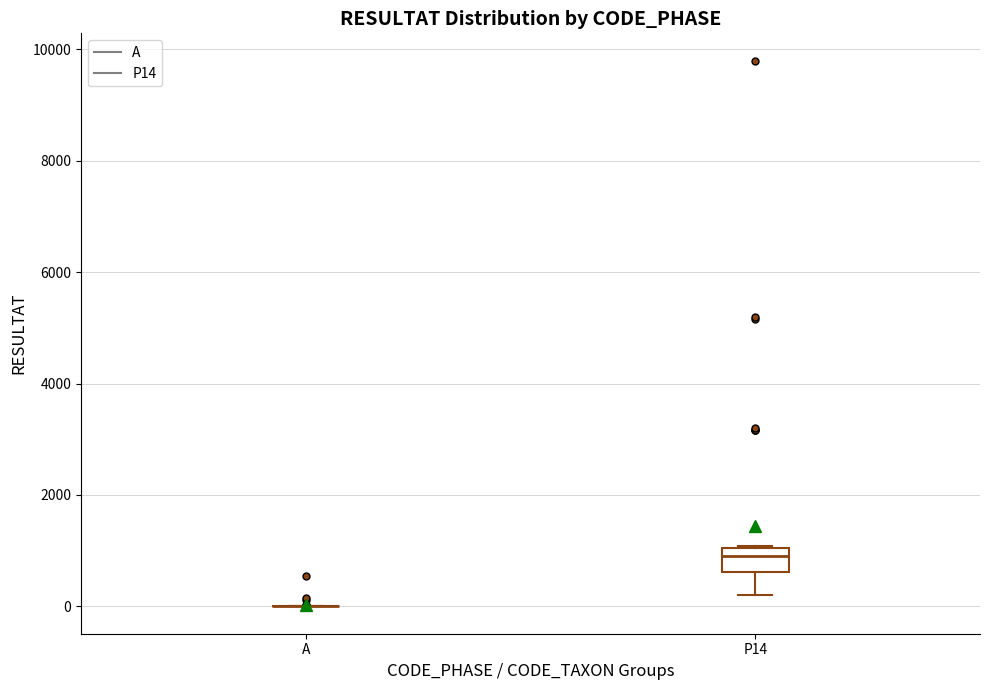

Where is the lower edge of the box for P14 on the y-axis? The values are not printed on the chart, so give them approximately, as read against the axis.

600